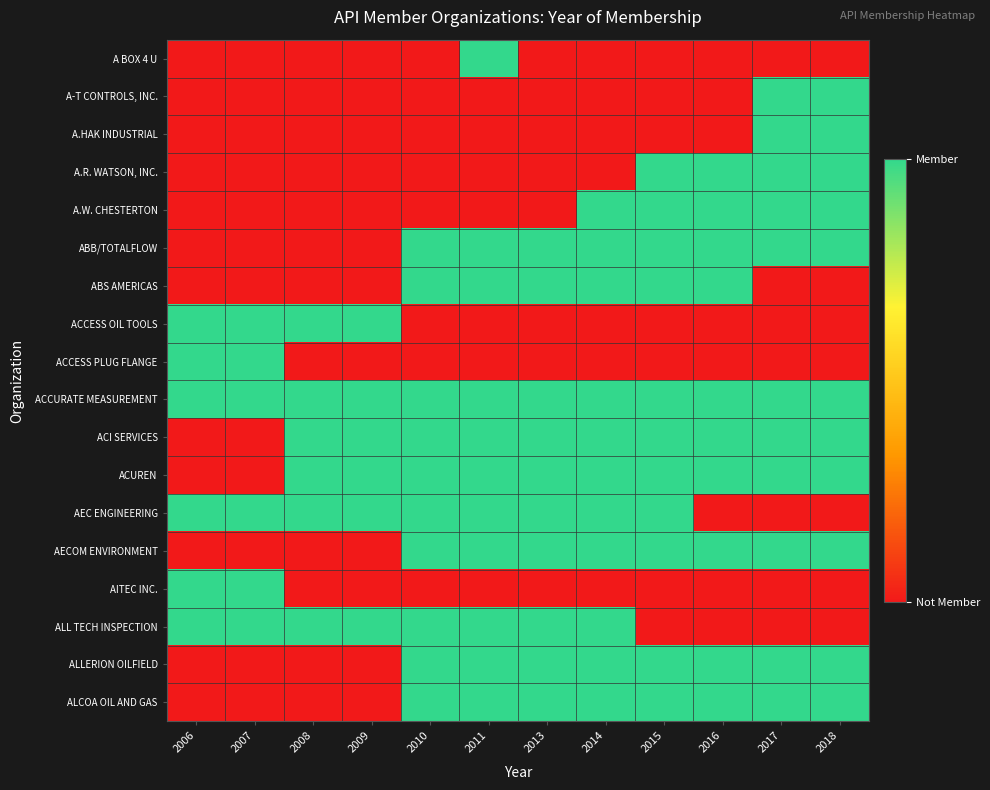

List the series in order of their peak value, highest first.

A BOX 4 U, A-T CONTROLS, INC., A.HAK INDUSTRIAL, A.R. WATSON, INC., A.W. CHESTERTON, ABB/TOTALFLOW, ABS AMERICAS, ACCESS OIL TOOLS, ACCESS PLUG FLANGE, ACCURATE MEASUREMENT, ACI SERVICES, ACUREN, AEC ENGINEERING, AECOM ENVIRONMENT, AITEC INC., ALL TECH INSPECTION, ALLERION OILFIELD, ALCOA OIL AND GAS